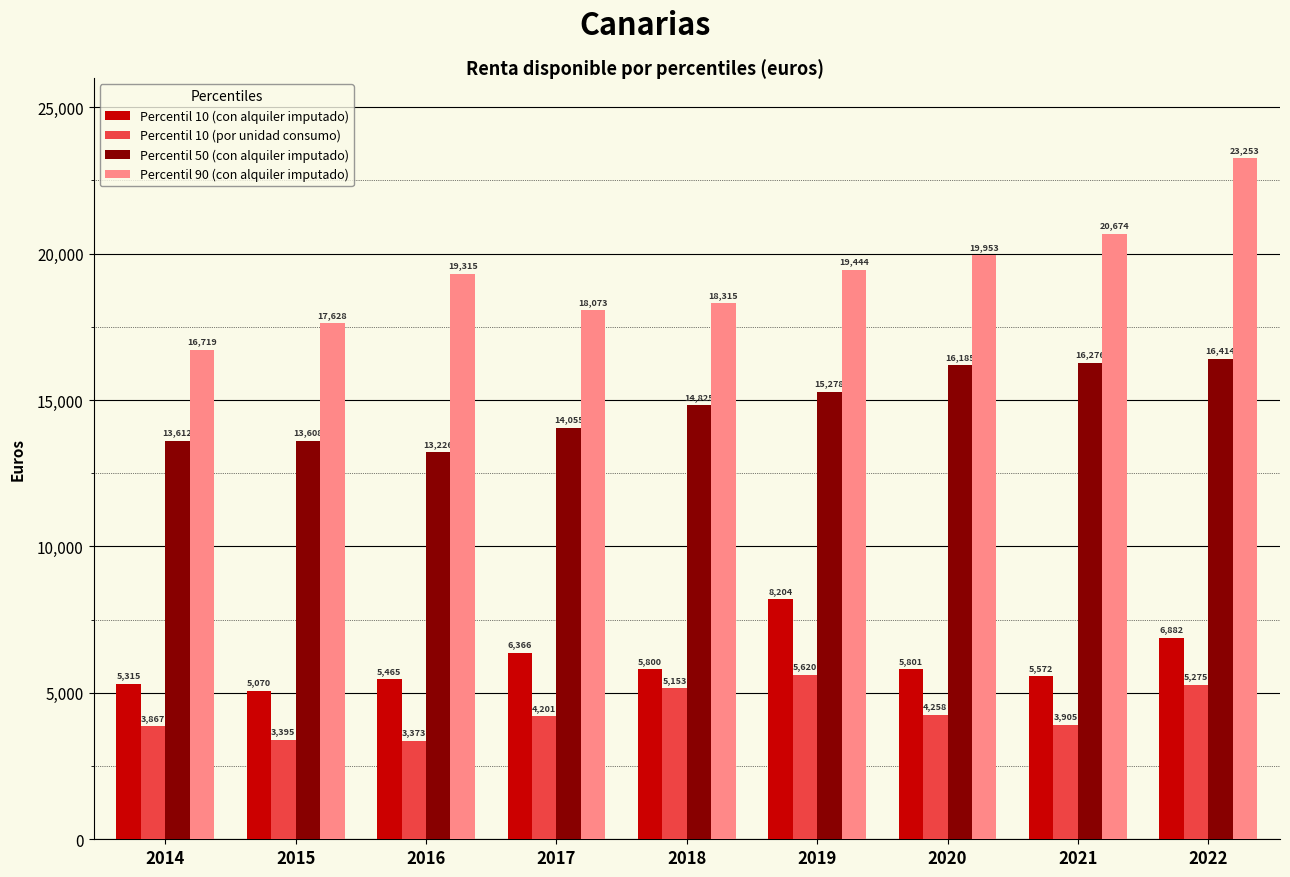

What is the difference between the Percentil 10 (con alquiler imputado) values at 2019 and 2015?

3134.2